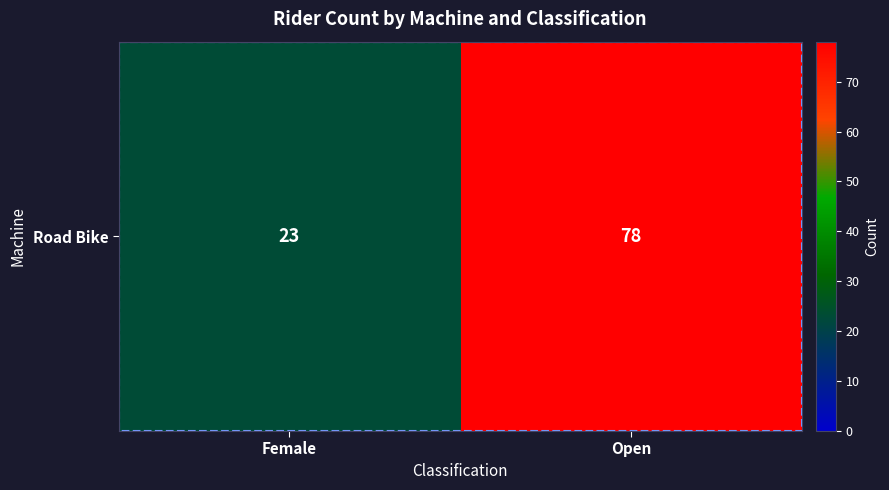

What is the approximate value at Open, to the nearest 5?

80